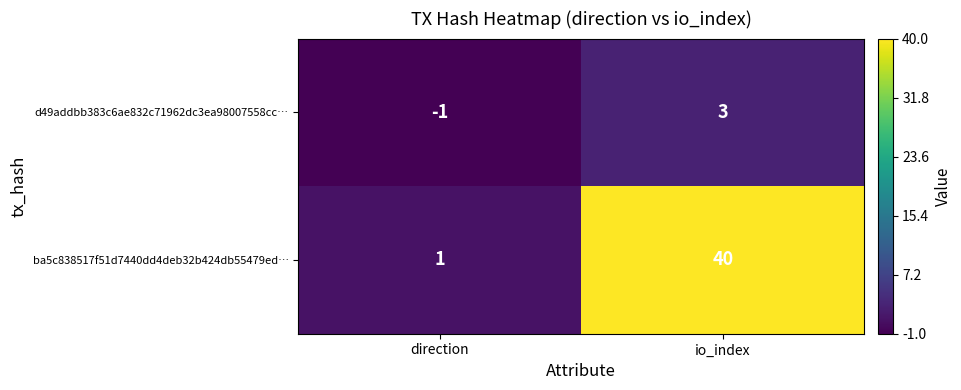

What is the sum of the ba5c838517f51d7440dd4deb32b424db55479ed… values at direction and io_index?

41